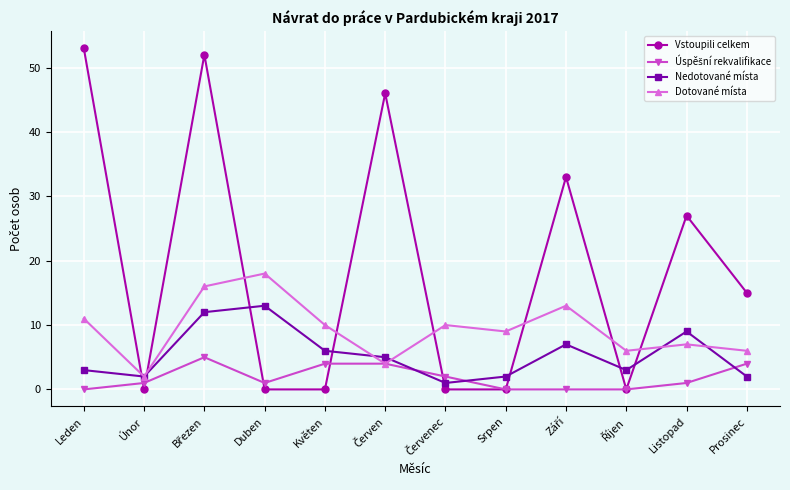

Where is the first local minimum for Vstoupili celkem?

Únor